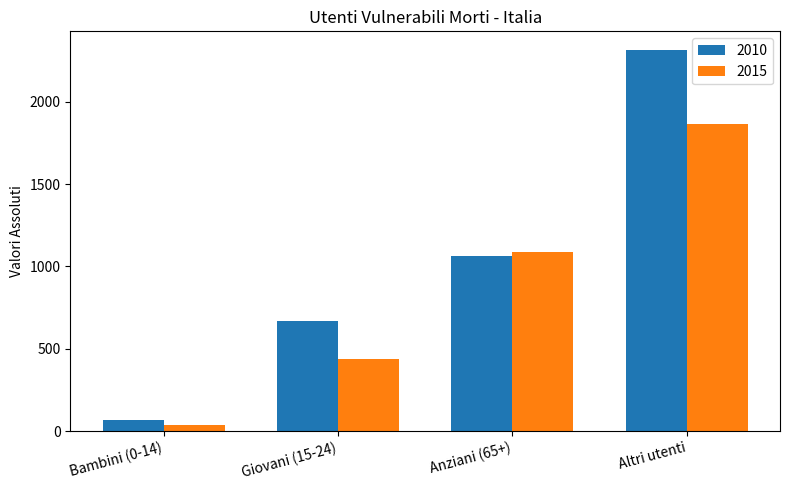

What value does the 2010 series have at Bambini (0-14)?

70